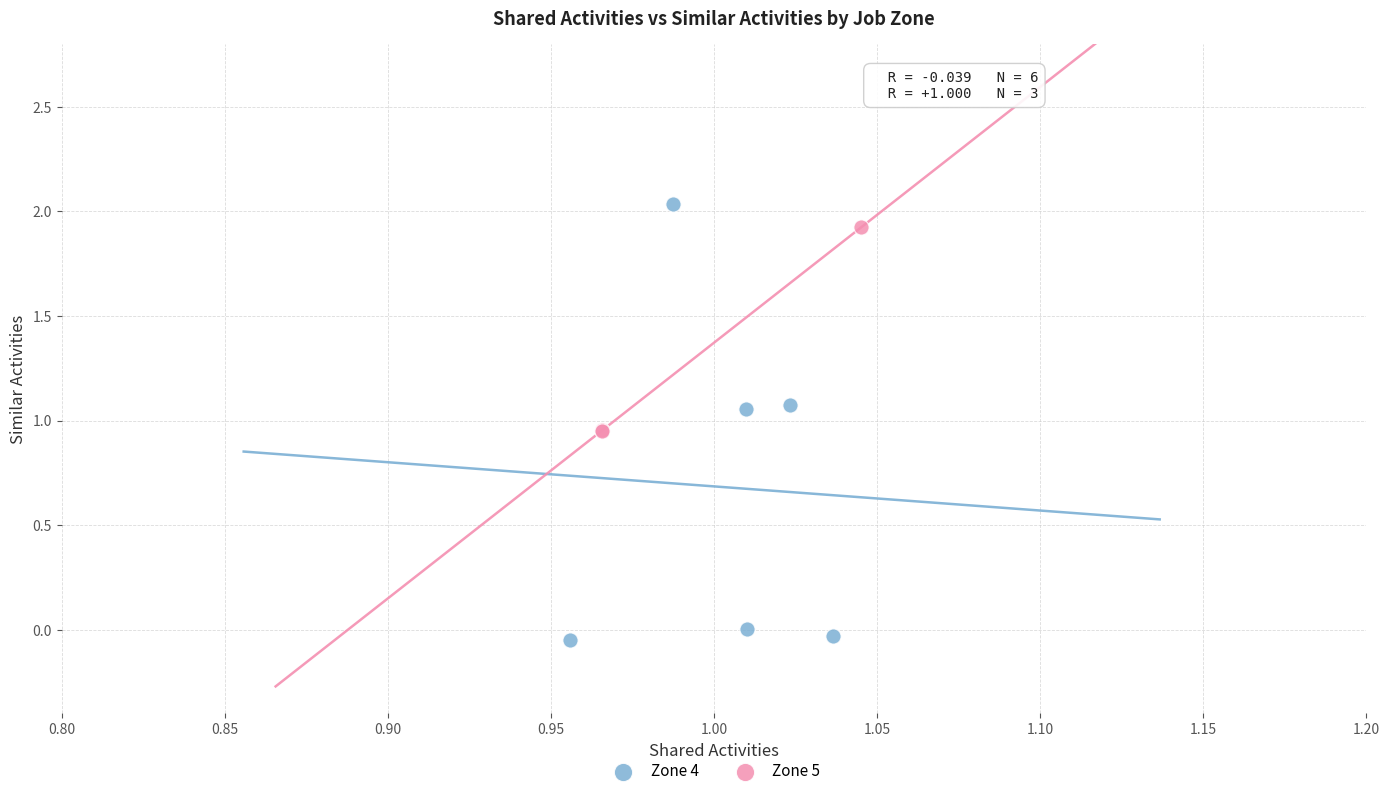

Which series contains the lowest Y value?

Zone 4